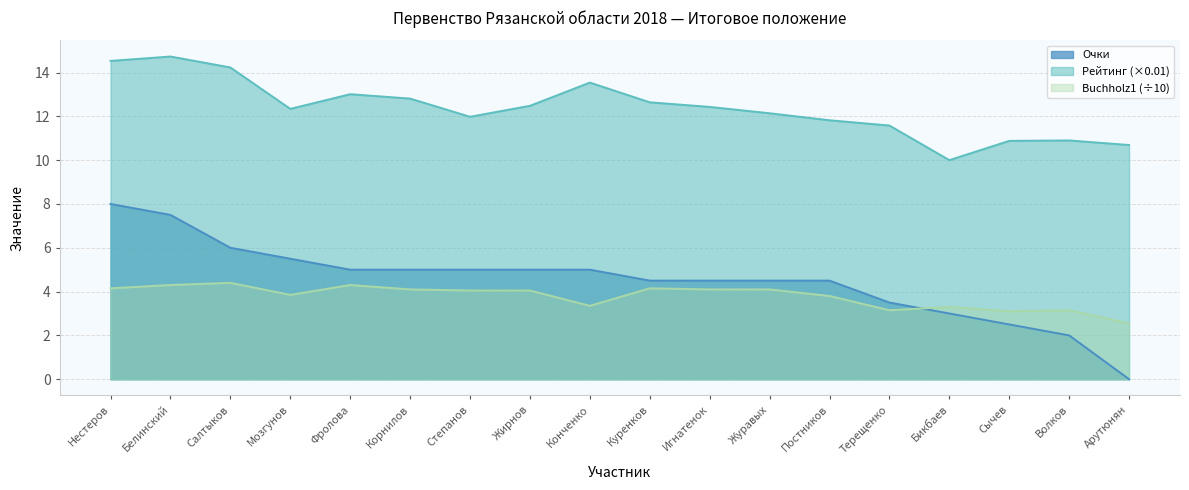

True or false: Buchholz1 (÷10) has a value of 4.8 at Конченко.

False